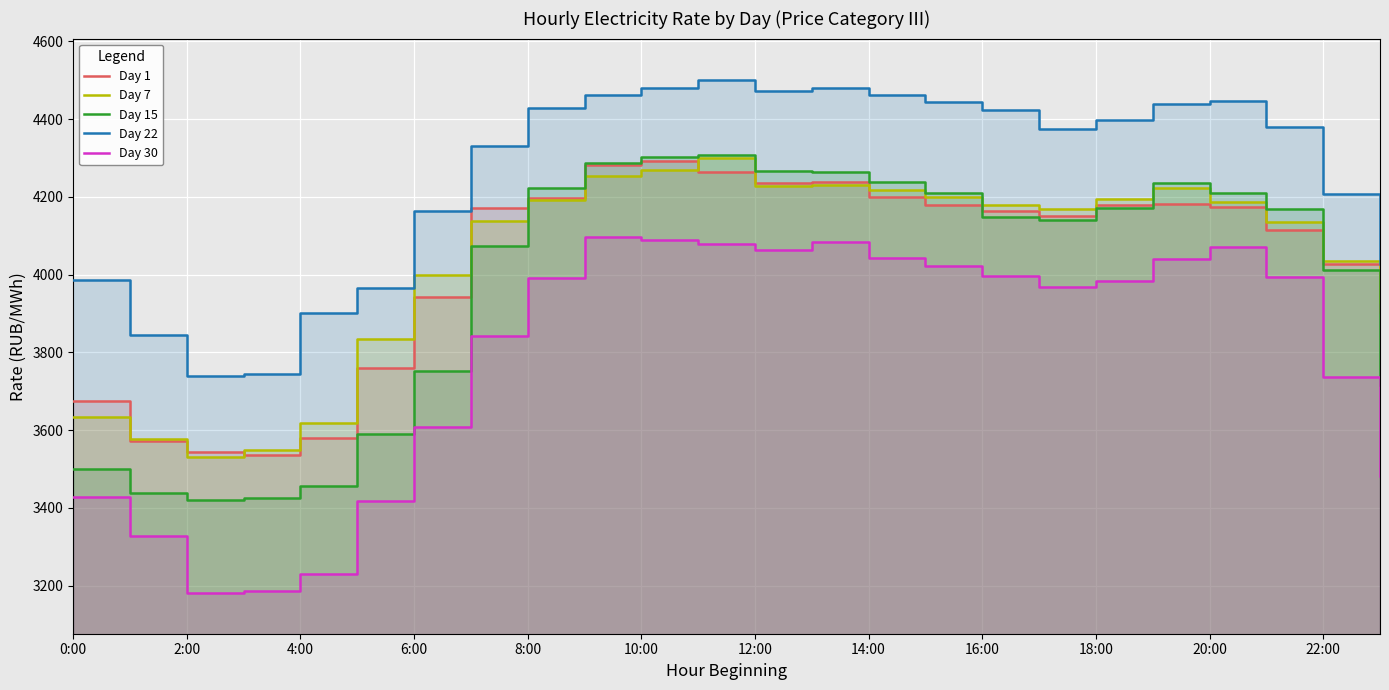

Reading left to right, transcribe all the data shown in this chart.

Day 1: 3674.8	3571.3	3544.4	3536.1	3580.3	3759.5	3942.4	4172.1	4195.9	4282.9	4292.6	4264.2	4236.3	4239.4	4198.5	4180.2	4164.6	4150.1	4177.8	4181.9	4172.7	4114.1	4027.0	3903.8
Day 7: 3634.1	3577.4	3530.2	3548.5	3618.3	3834.0	3998.8	4138.8	4192.3	4253.0	4270.4	4299.6	4226.9	4229.4	4218.0	4199.7	4179.1	4168.8	4193.4	4222.4	4187.3	4135.2	4036.0	3929.3
Day 15: 3500.9	3439.3	3421.4	3424.7	3455.4	3590.8	3751.3	4072.4	4223.2	4287.9	4303.8	4308.7	4267.1	4263.1	4239.4	4208.8	4148.2	4140.5	4172.4	4235.7	4210.4	4168.4	4012.1	3716.2
Day 22: 3985.3	3845.6	3739.8	3743.4	3900.0	3966.0	4162.9	4332.0	4429.7	4460.9	4480.9	4501.6	4473.3	4479.1	4463.1	4443.0	4422.7	4373.7	4396.8	4438.4	4446.1	4378.9	4207.2	4026.1
Day 30: 3427.0	3328.5	3181.8	3187.4	3230.4	3418.4	3609.2	3841.8	3990.8	4097.7	4089.4	4078.4	4063.2	4084.4	4042.5	4022.9	3996.8	3969.2	3982.7	4041.1	4072.0	3994.6	3735.8	3480.9